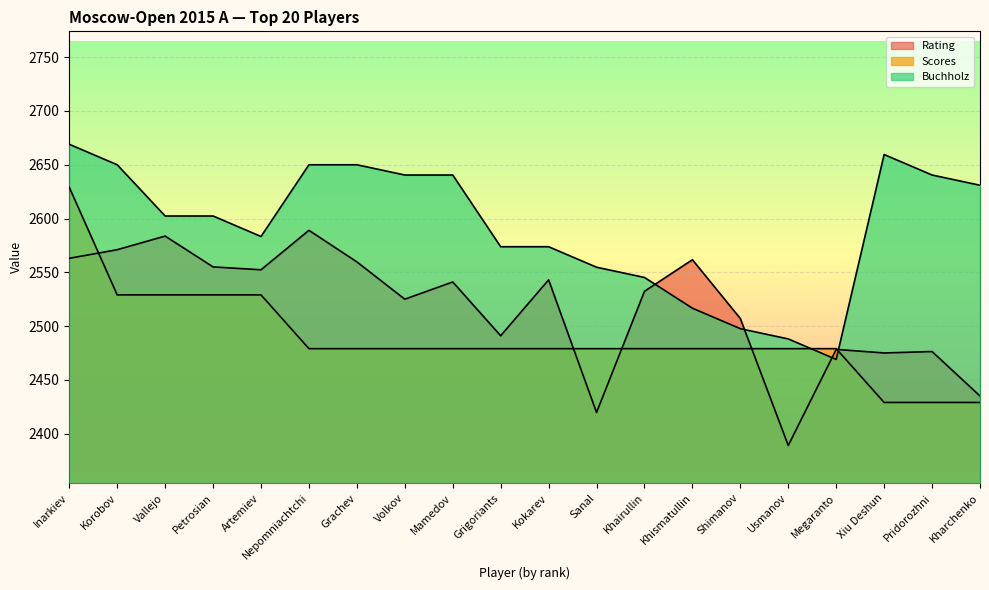

Rank the series by their average value, from lowest to highest.

Scores, Rating, Buchholz